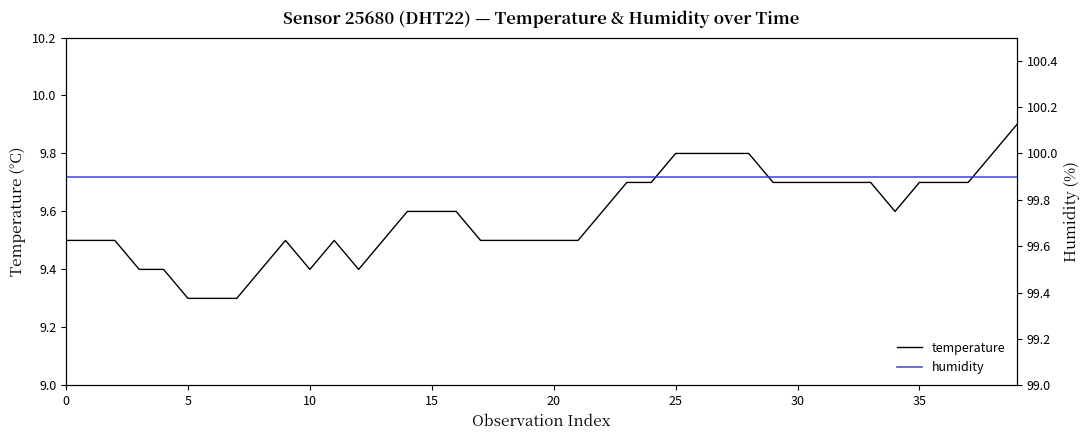

What is the maximum value for temperature?

9.9